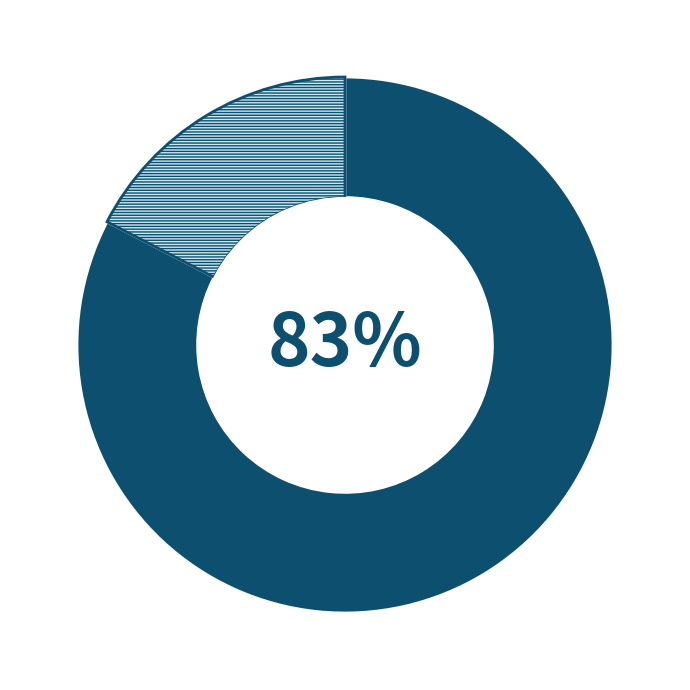

To the nearest percent, what is the average slice percentage?

50%